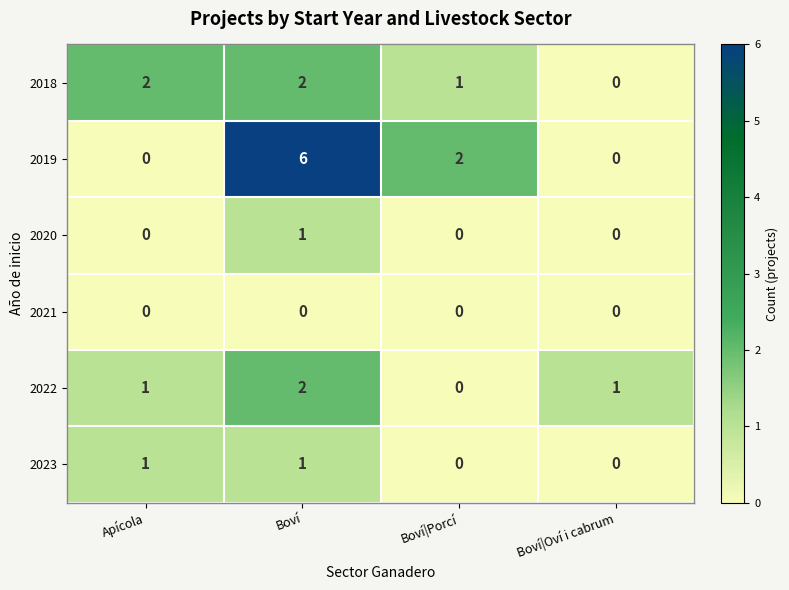

What is the spread (max minus min) of values at Boví|Porcí?

2